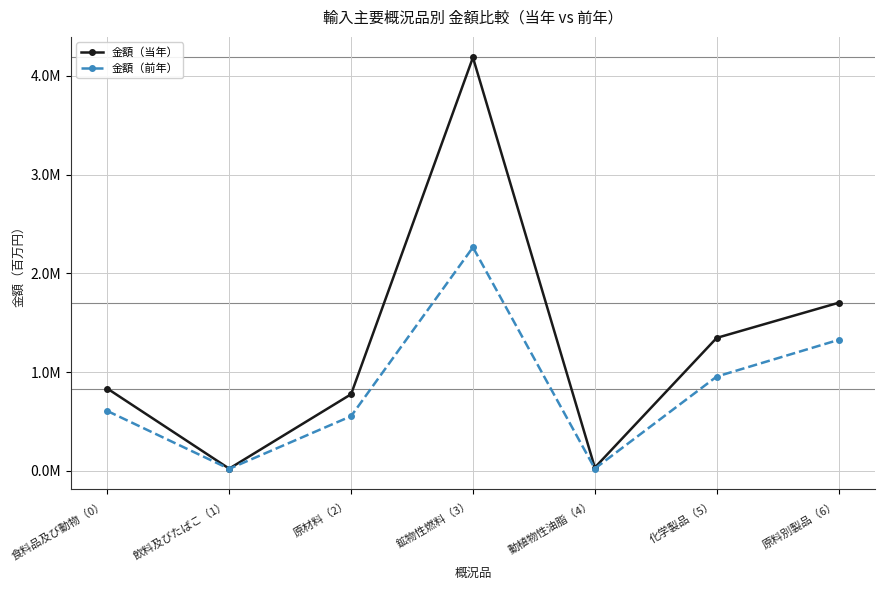

Between 食料品及び動物（0） and 原材料（2）, which is larger?

食料品及び動物（0）